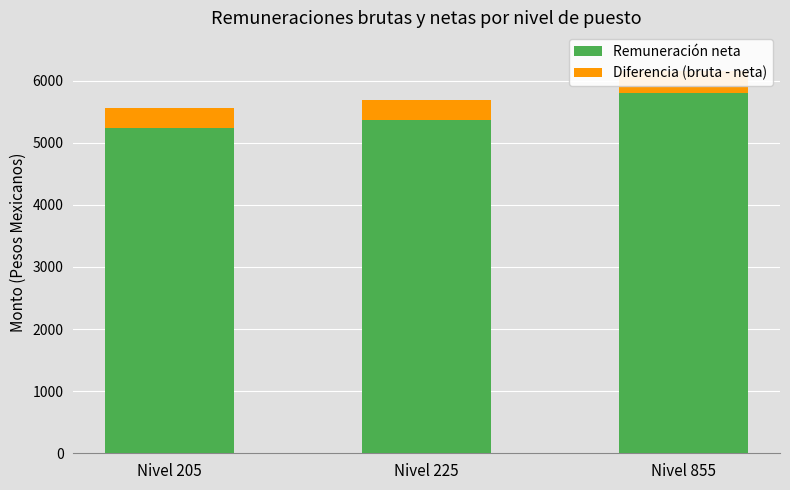

What is the difference between the second highest and minimum values in the Remuneración neta series?

132.9